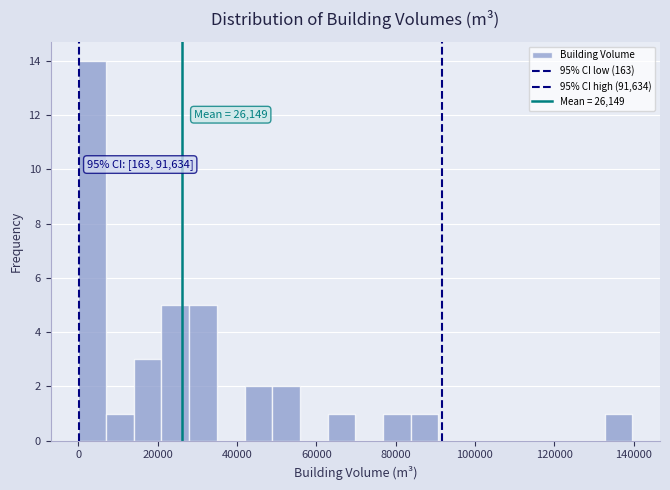

Read against the x-axis, roughly where is the centre of the tallest bar?

4000